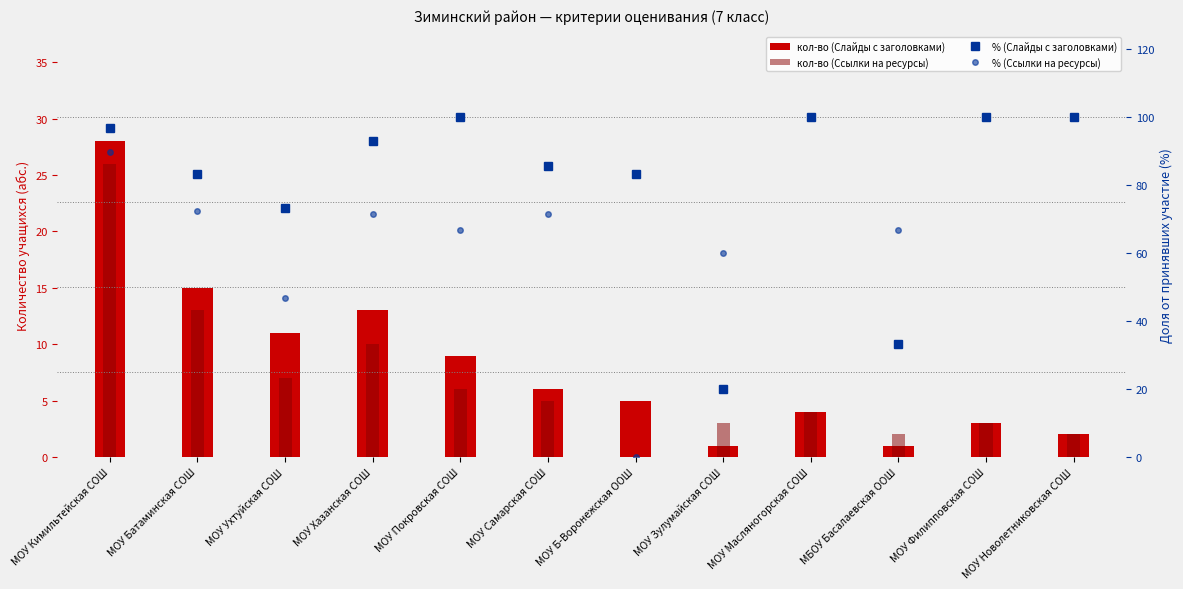

What is the difference between the second highest and minimum values in the % (Ссылки на ресурсы) series?

100.0